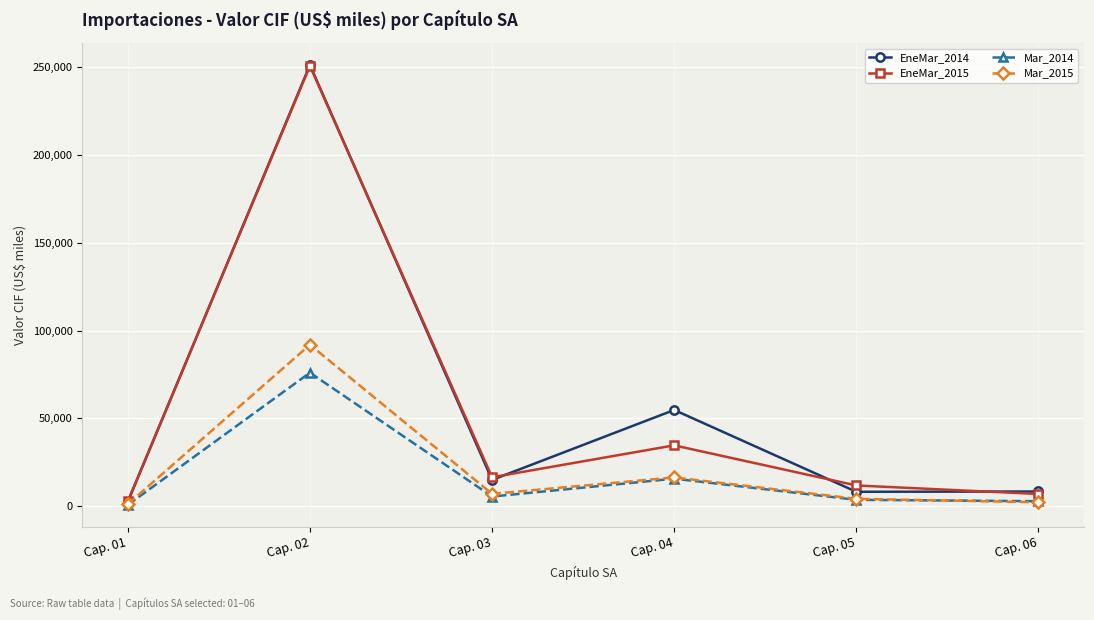

At which label does EneMar_2015 reach its peak?

Cap. 02